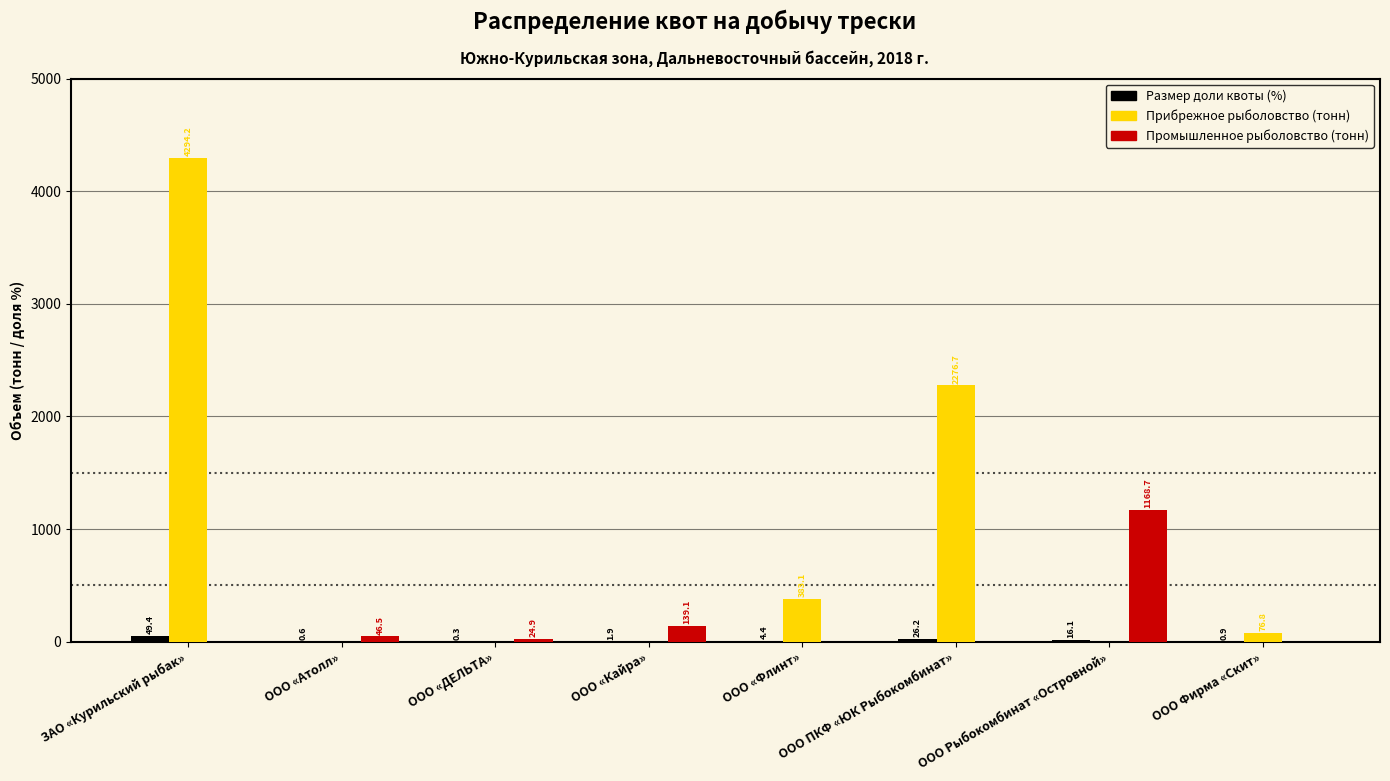

The Прибрежное рыболовство (тонн) series shows -1696.2 at ООО Рыбокомбинат «Островной». True or false?

False